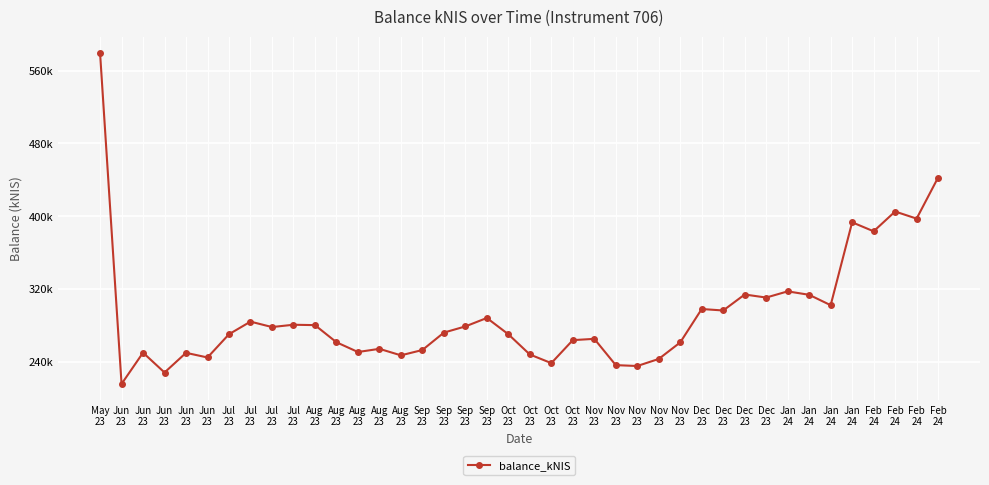

What is the maximum value shown in the chart?

579313.2